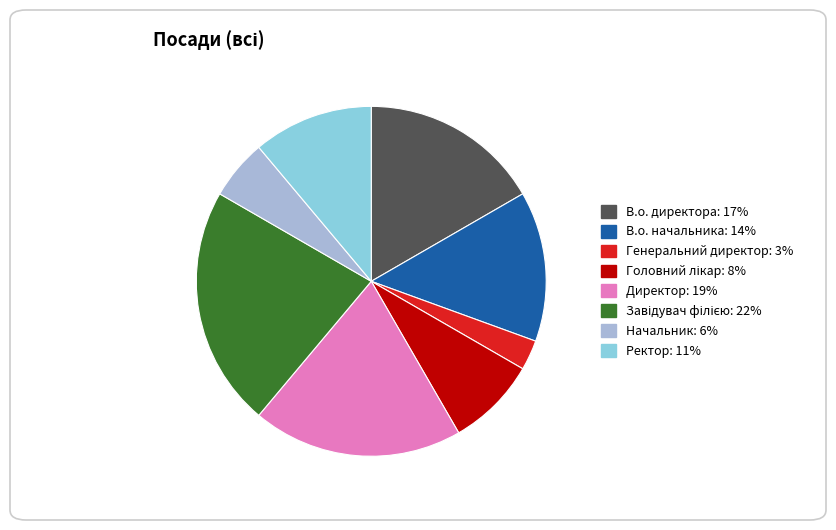

True or false: В.о. директора accounts for 30% of the total.

False